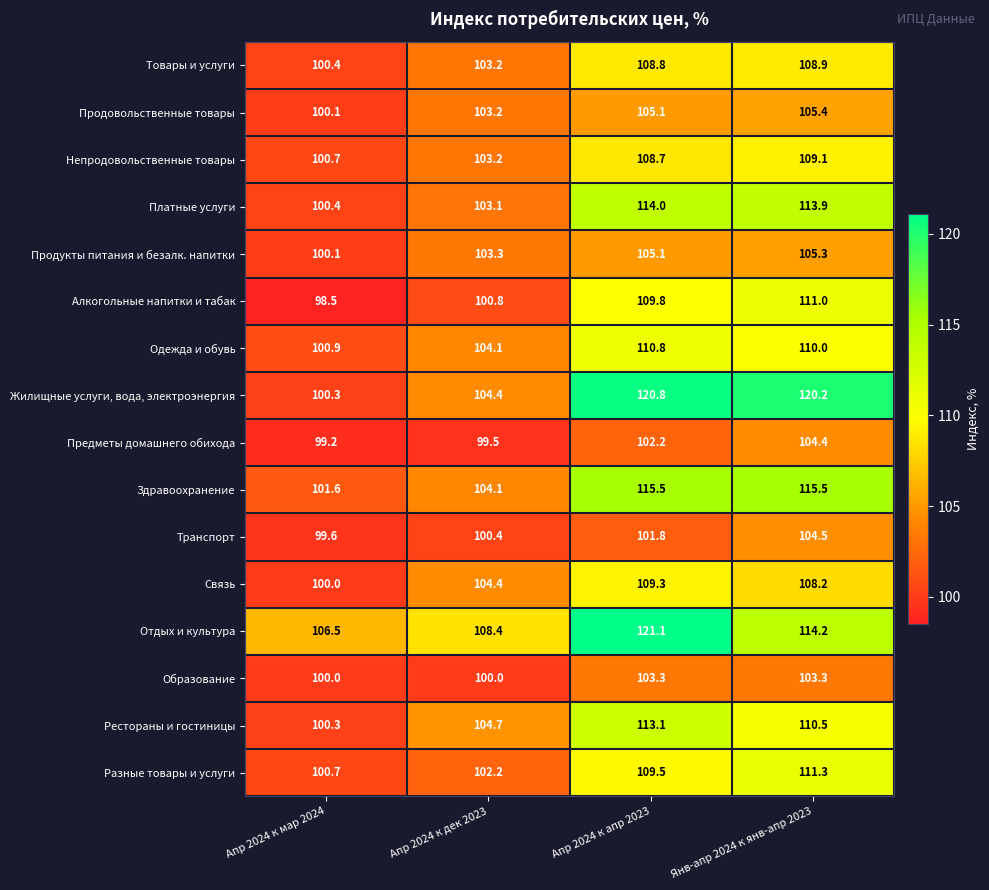

How many series are shown in this chart?

16